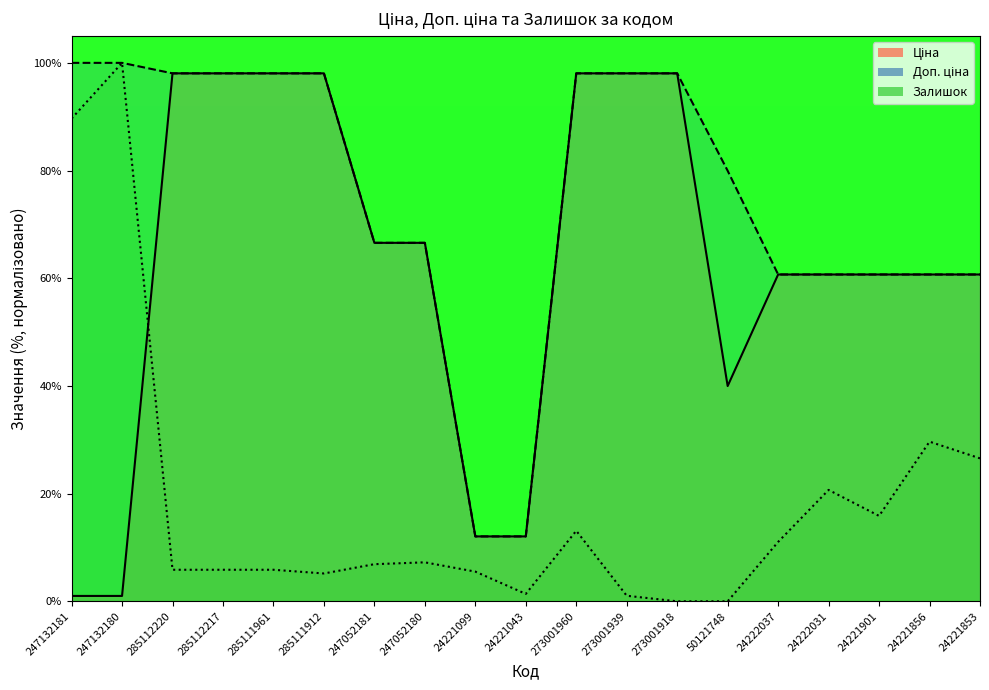

What is the value of the Ціна point at the 8th from the left?

66.6